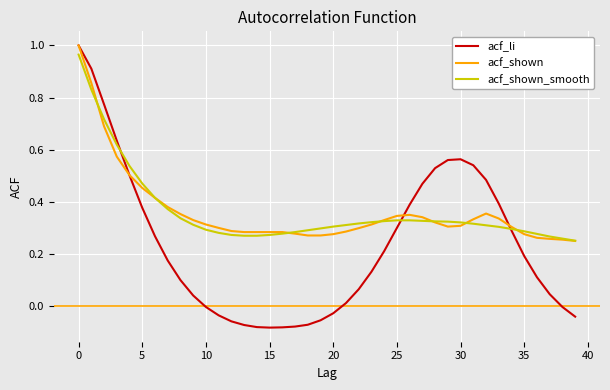

Which series has the widest spread of values?

acf_li